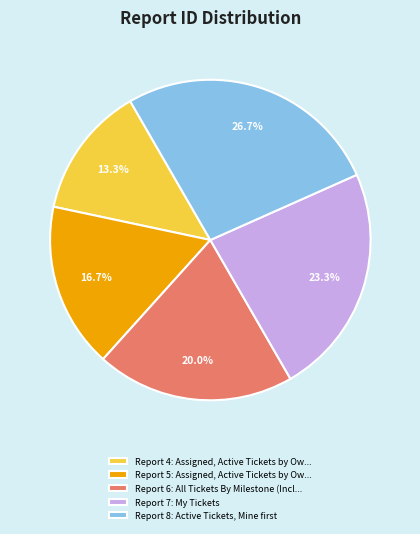

Does Report 4: Assigned, Active Tickets by Ow... represent more than half of the total?

No